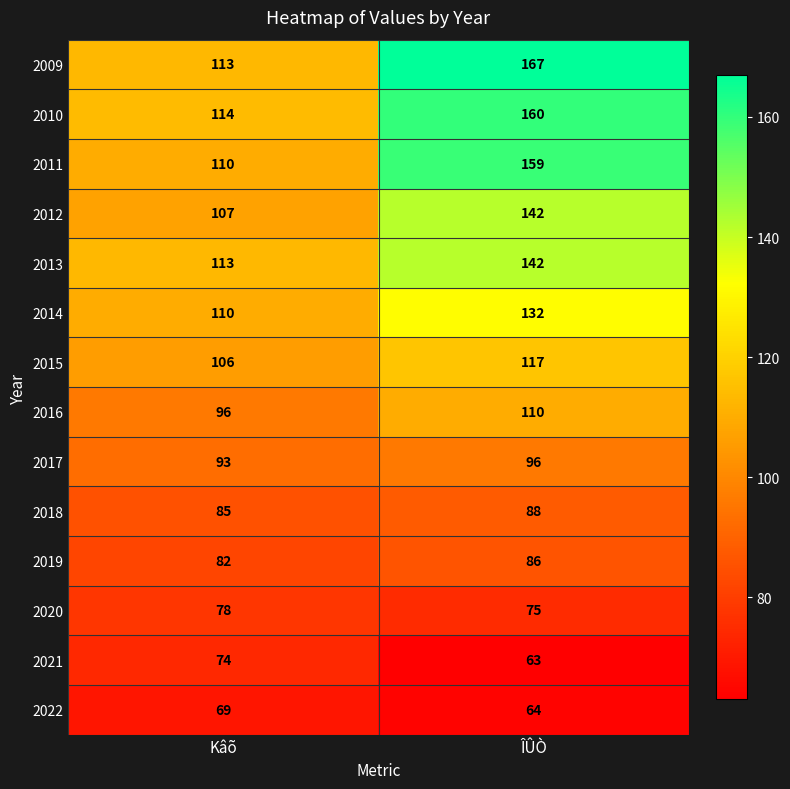

What is the highest value of the 2010 series?

160